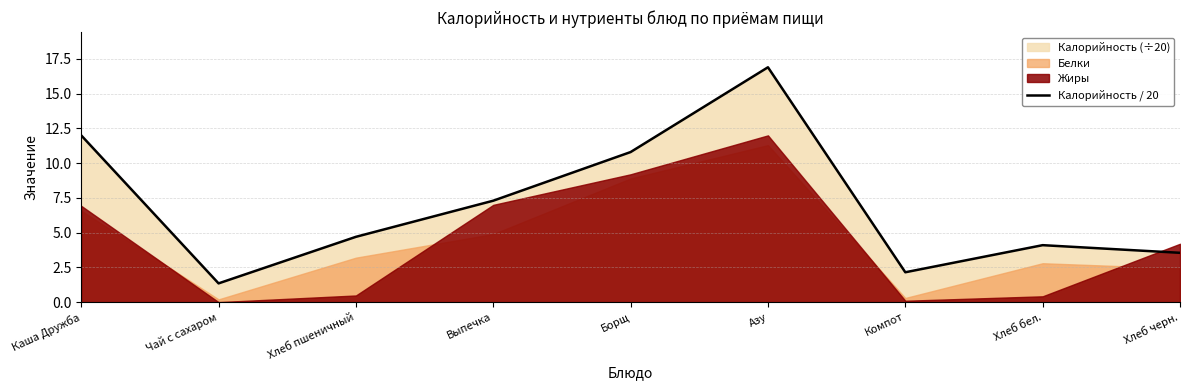

Reading left to right, transcribe all the data shown in this chart.

Каша Дружба=12.0	Чай с сахаром=1.4	Хлеб пшеничный=4.7	Выпечка=7.3	Борщ=10.8	Азу=16.9	Компот=2.1	Хлеб бел.=4.1	Хлеб черн.=3.5